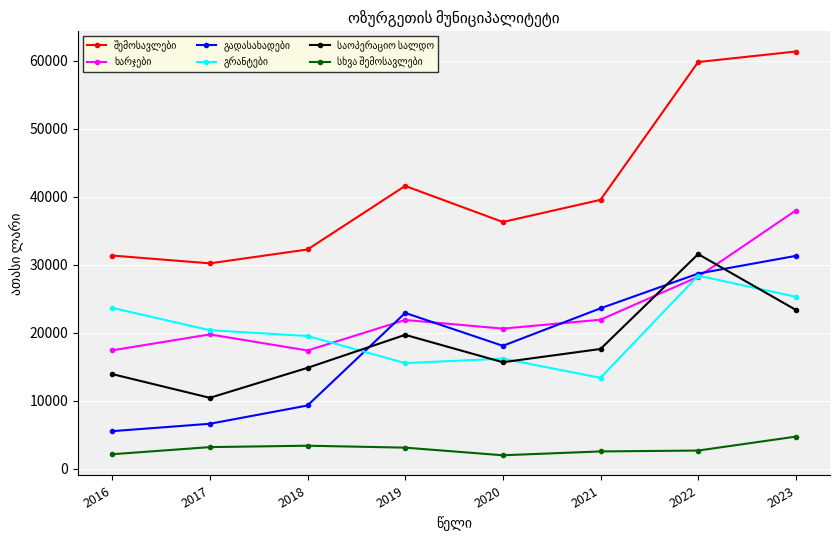

How many distinct data groups are displayed?

6